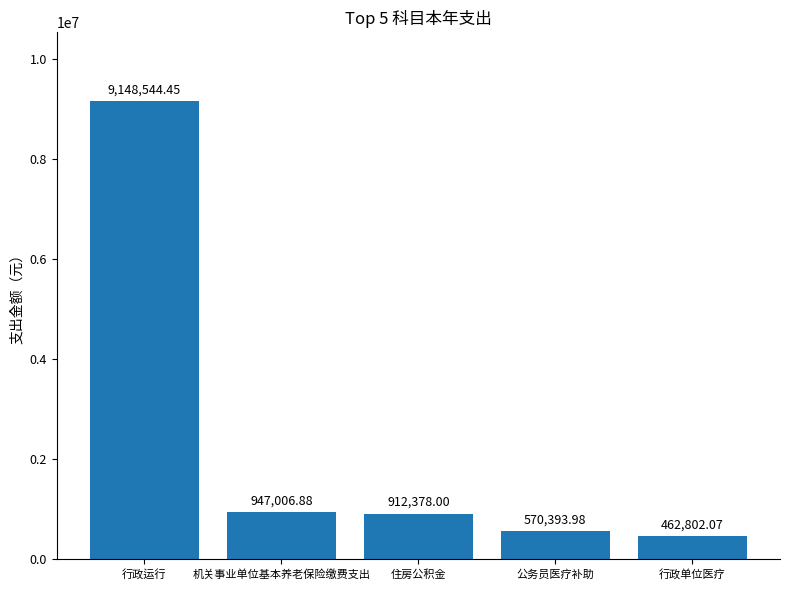

Rank the categories by value from highest to lowest.

行政运行, 机关事业单位基本养老保险缴费支出, 住房公积金, 公务员医疗补助, 行政单位医疗